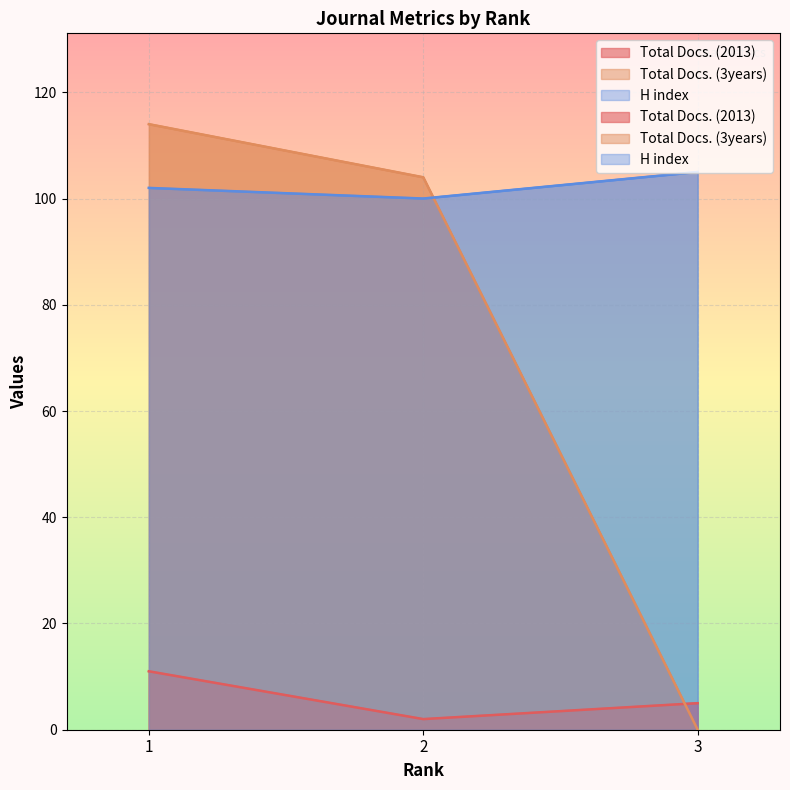

What is the sum of all Total Docs. (2013) values?

18